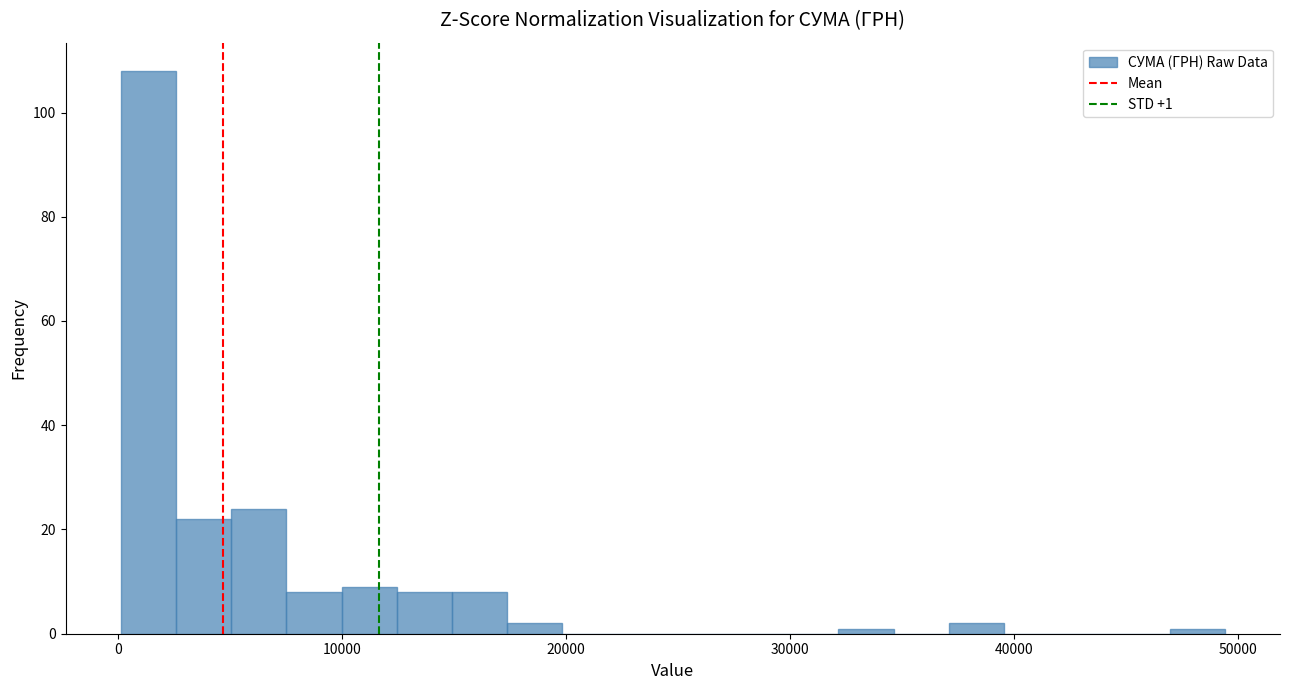

Around what value on the x-axis is the tallest bar? Give the approximate position of its centre, as read against the axis.

1000